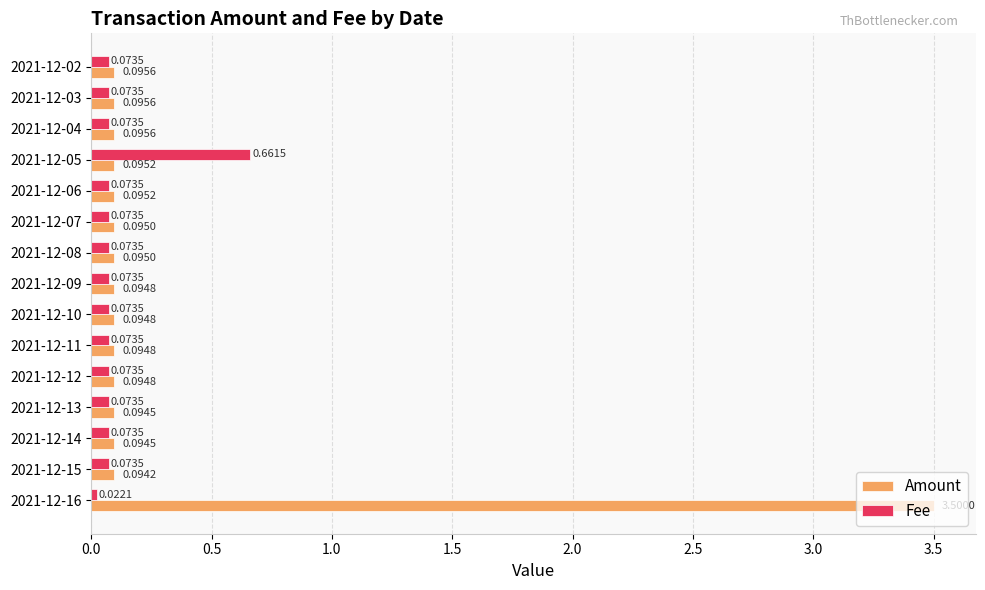

At 2021-12-10, list the series in order from smallest to largest.

Fee, Amount